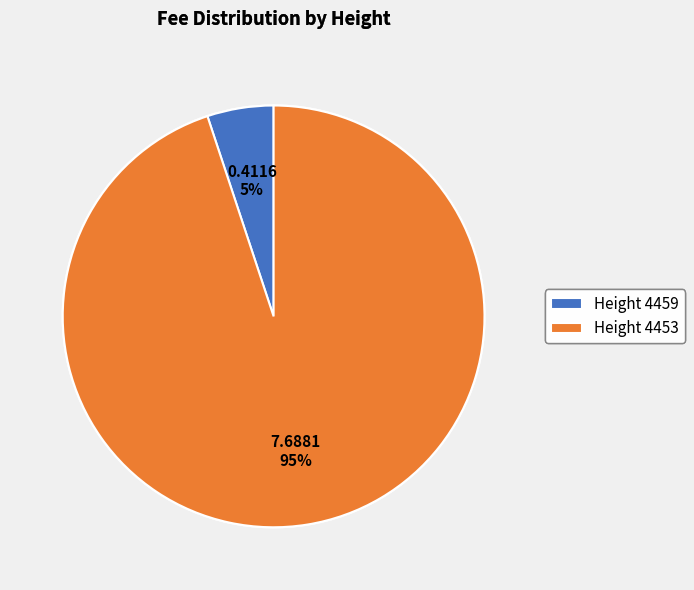

What percentage is the Height 4459 slice, to the nearest percent?

5%